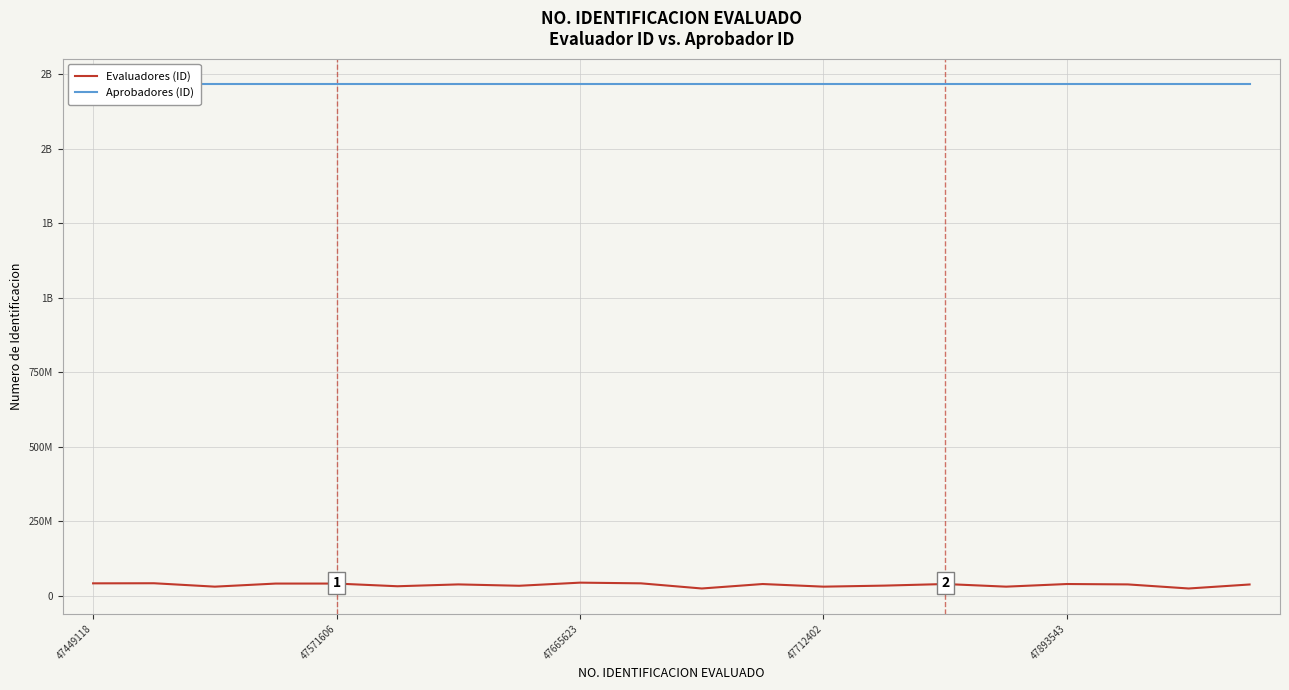

What is the difference between the maximum and minimum values in the Evaluadores (ID) series?

19569739